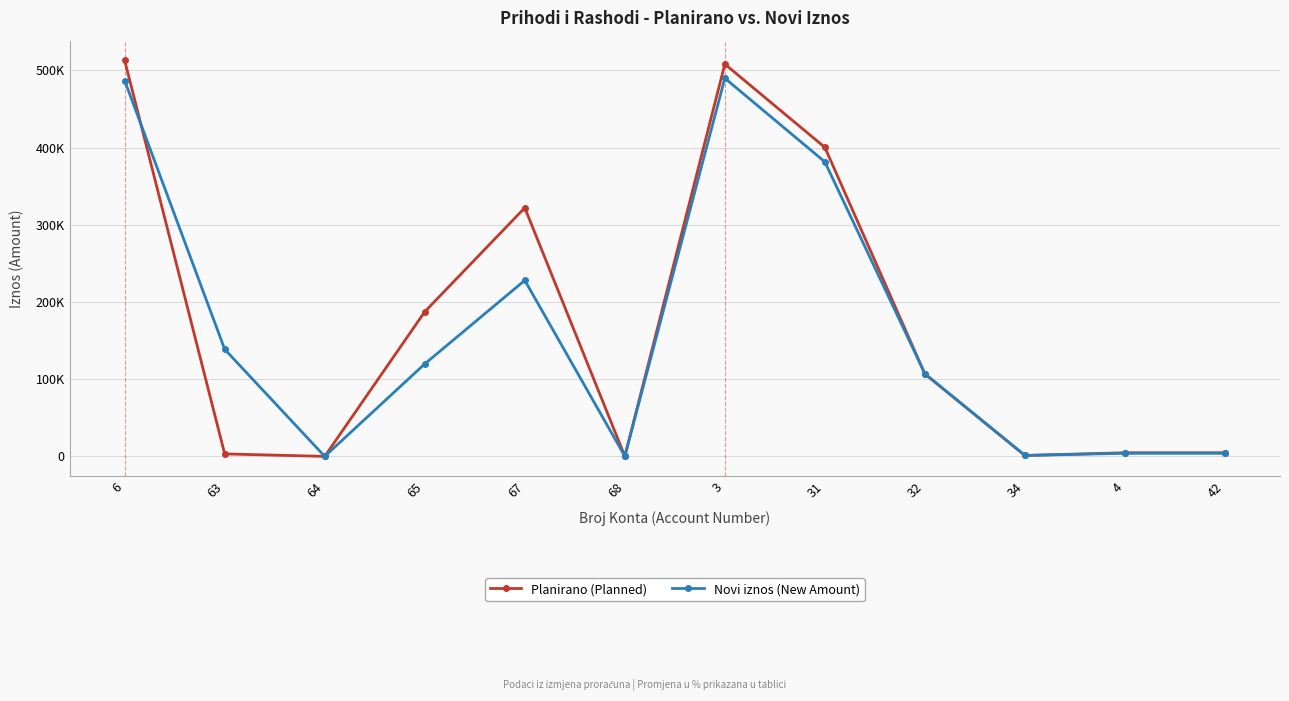

Between 42 and 6, which is larger?

6